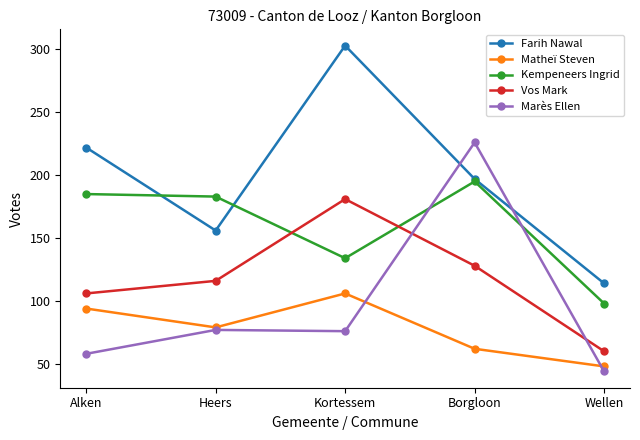

Is it true that Kempeneers Ingrid equals 253 at Heers?

False